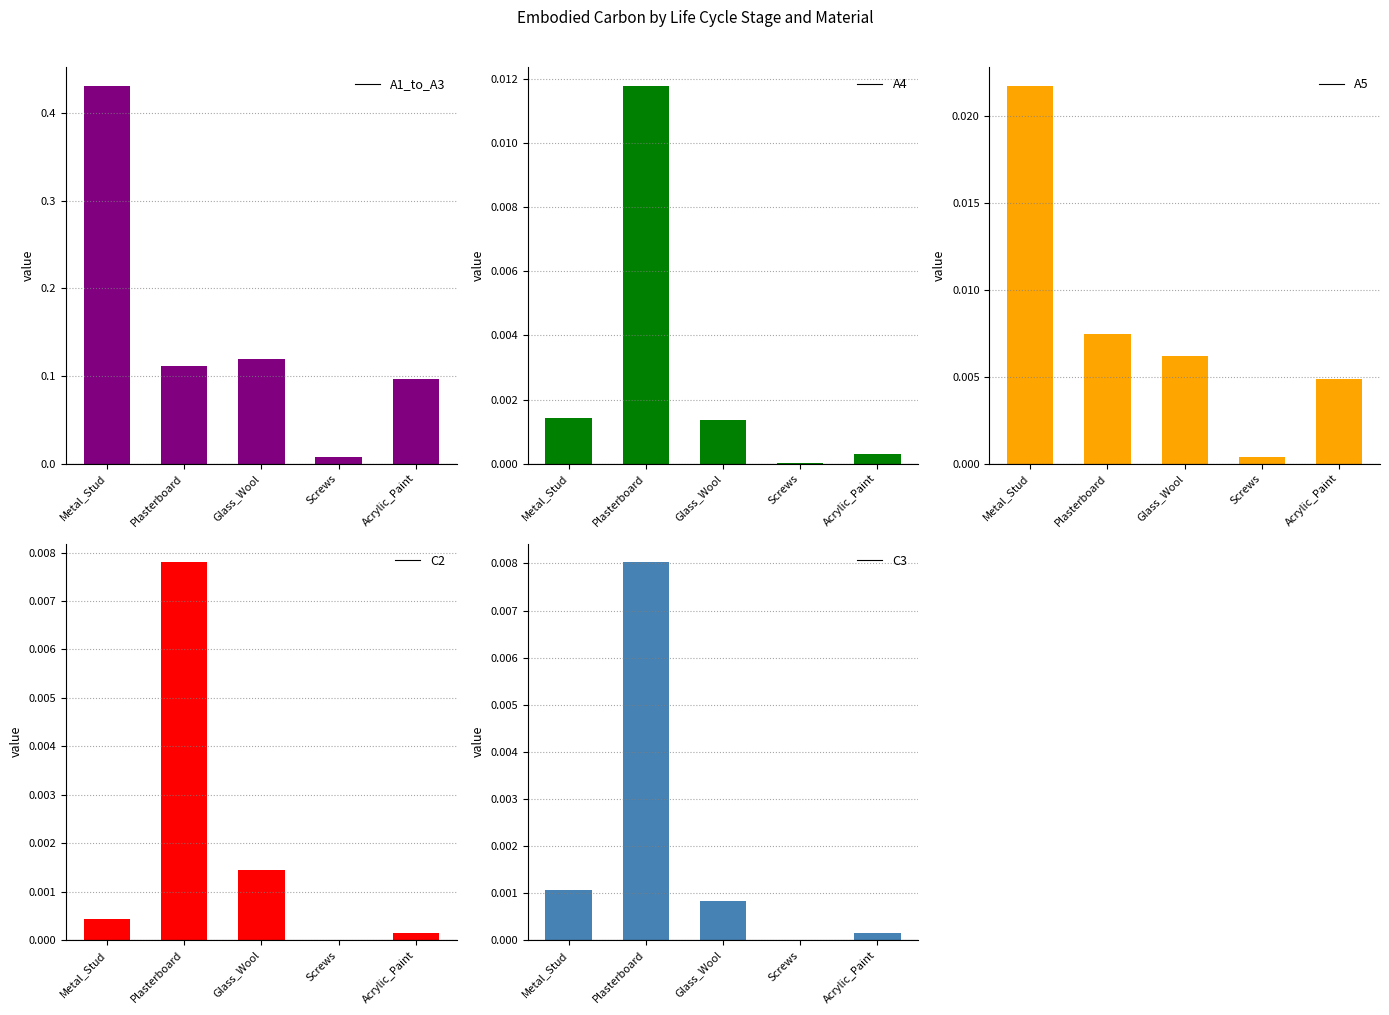

Rank the categories by C3 value from lowest to highest.

Screws, Acrylic_Paint, Glass_Wool, Metal_Stud, Plasterboard